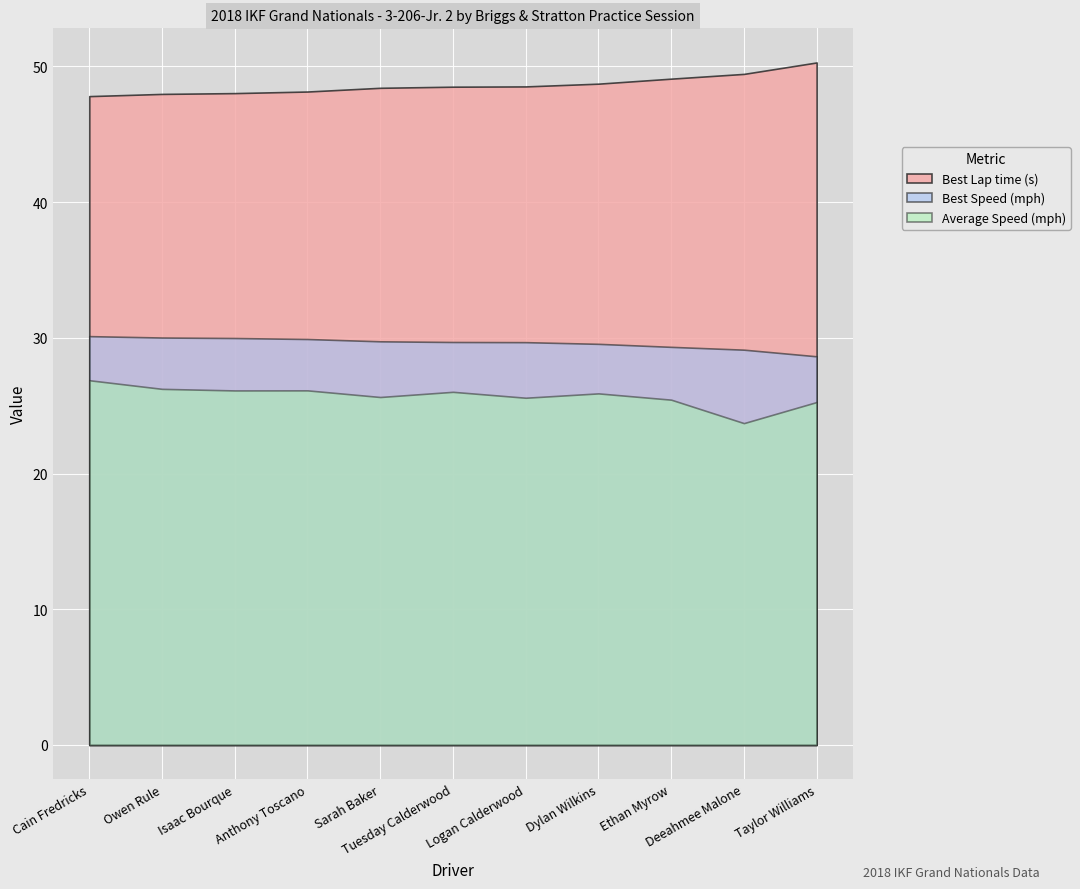

What is the maximum value for Best Lap time (s)?

50.3